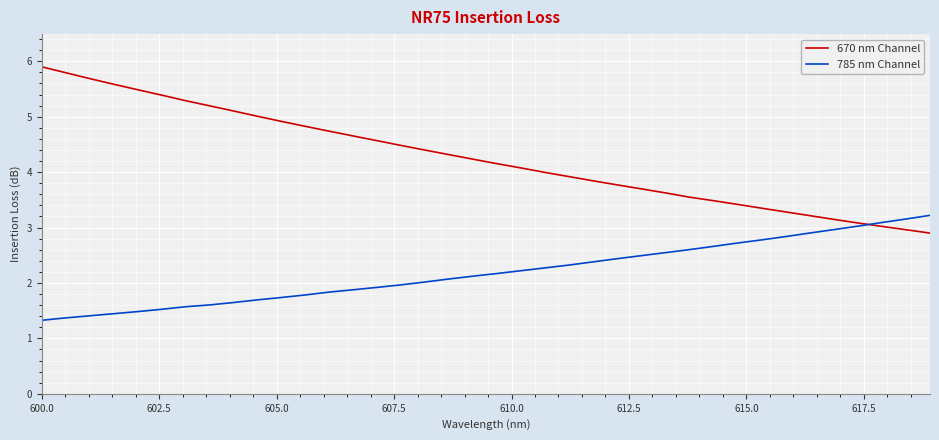

Reading right to left, what are all the values shown in this chart?

670 nm Channel: 2.9	3.0	3.0	3.1	3.1	3.2	3.3	3.3	3.4	3.5	3.5	3.6	3.7	3.8	3.8	3.9	4.0	4.1	4.1	4.2	4.3	4.4	4.5	4.6	4.7	4.7	4.8	4.9	5.0	5.1	5.2	5.3	5.4	5.5	5.6	5.7	5.8	5.9
785 nm Channel: 3.2	3.2	3.1	3.0	3.0	2.9	2.8	2.8	2.7	2.7	2.6	2.5	2.5	2.4	2.4	2.3	2.3	2.2	2.2	2.1	2.1	2.0	2.0	1.9	1.9	1.8	1.8	1.7	1.7	1.6	1.6	1.6	1.5	1.5	1.4	1.4	1.4	1.3